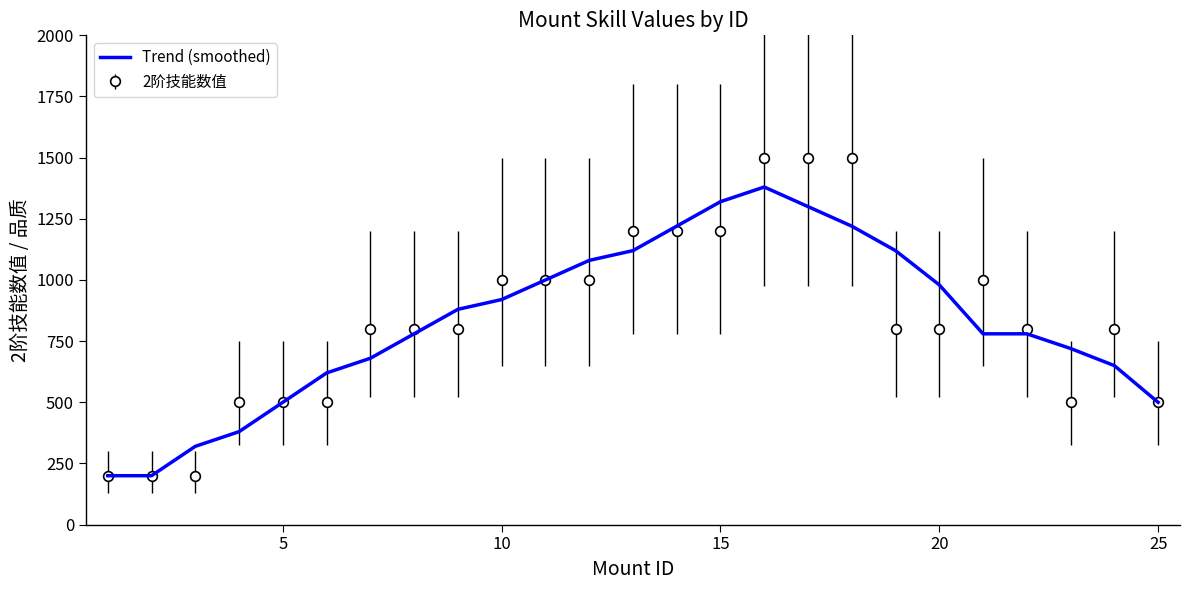

What is the maximum value for Trend (smoothed)?

1380